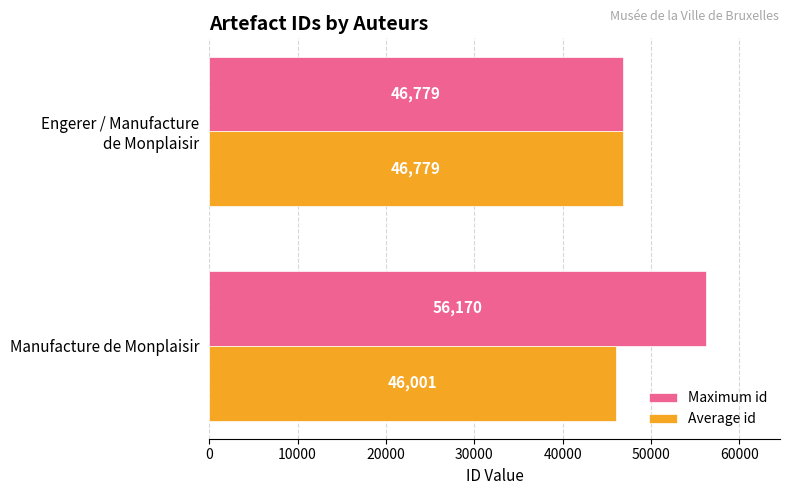

What is the maximum value for Average id?

46779